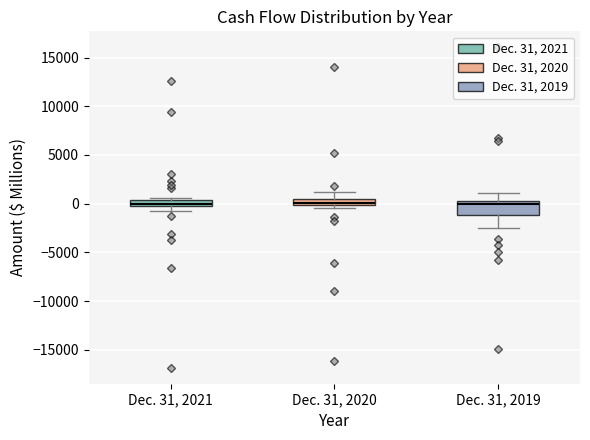

Comparing the boxes themselves (not the whiskers), which one is the tallest?

Dec. 31, 2019